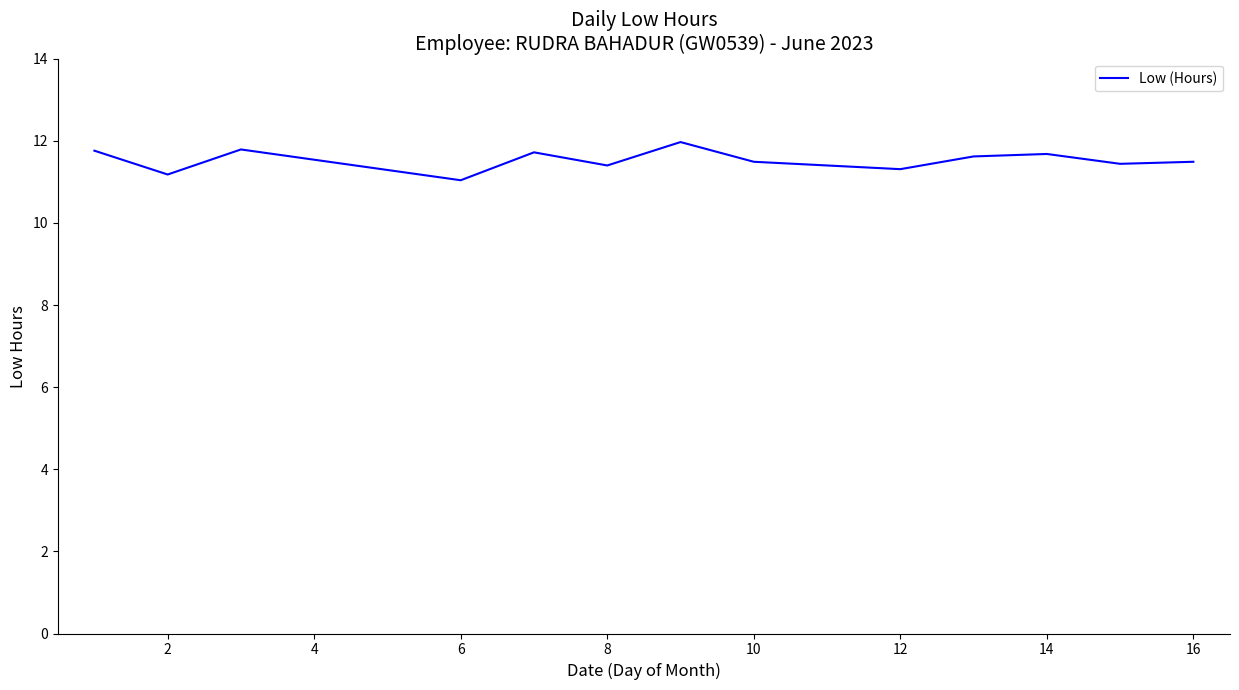

What is the difference between the maximum and minimum values?

0.9